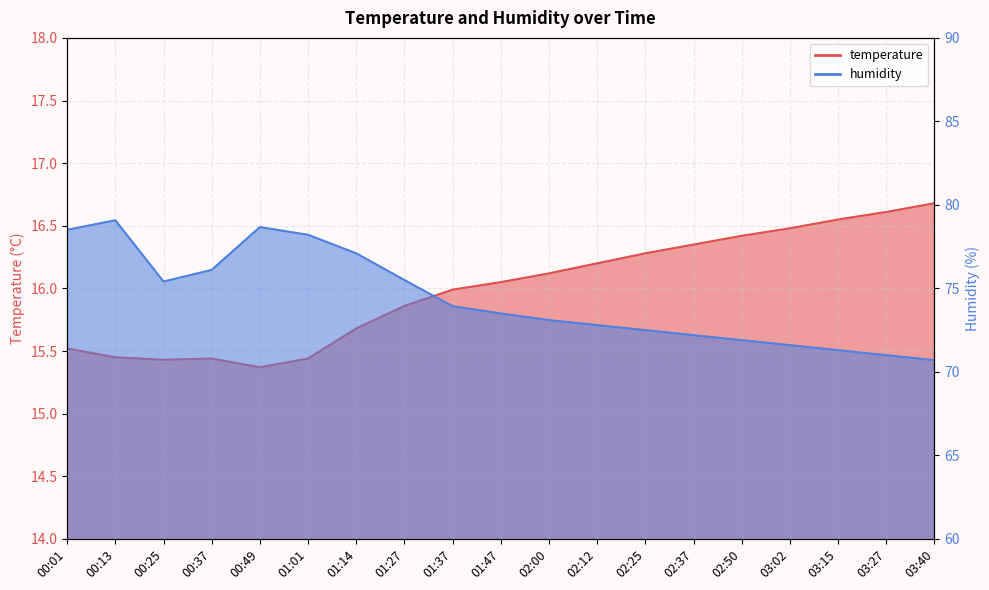

Does the chart display data point markers on the line(s)?

No